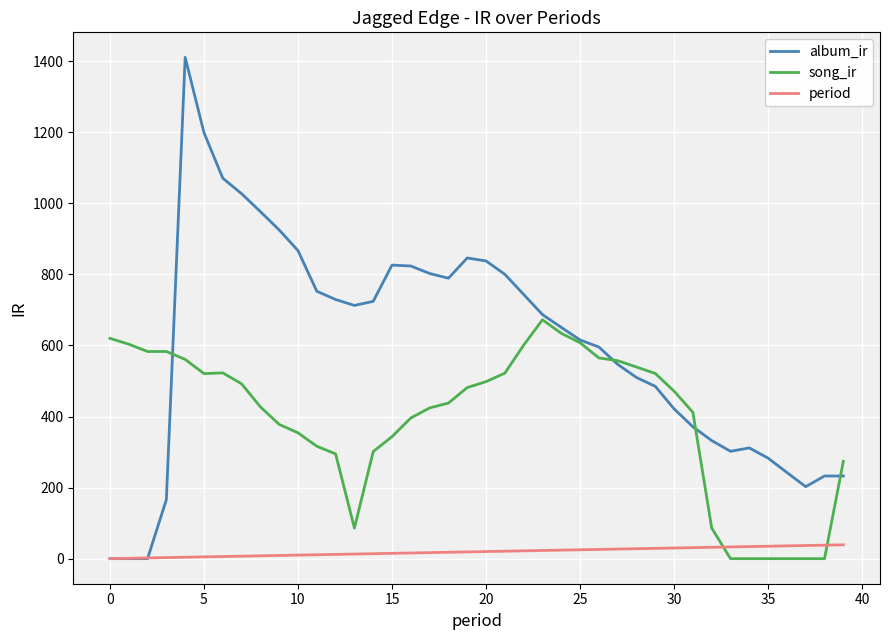

How many times do period and song_ir cross each other?

2